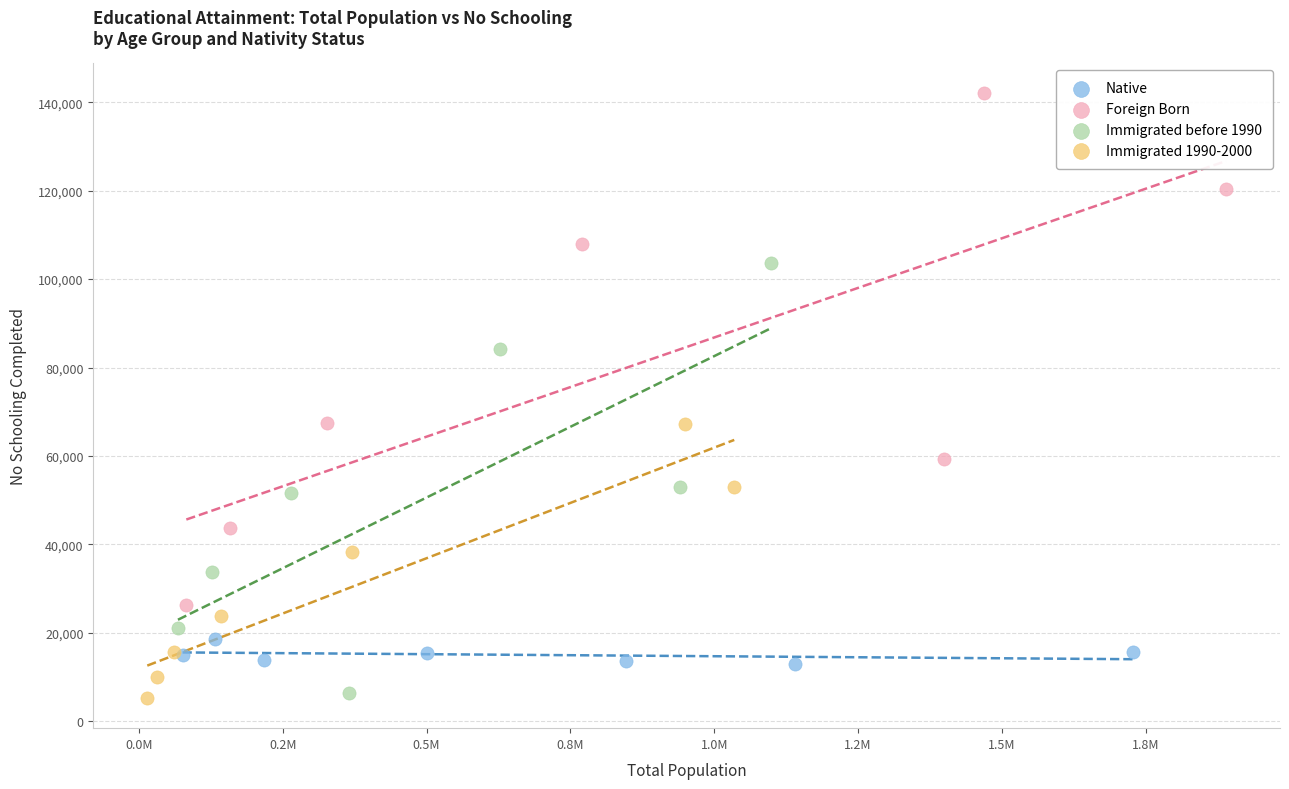

Which series has the widest spread of Y values?

Foreign Born